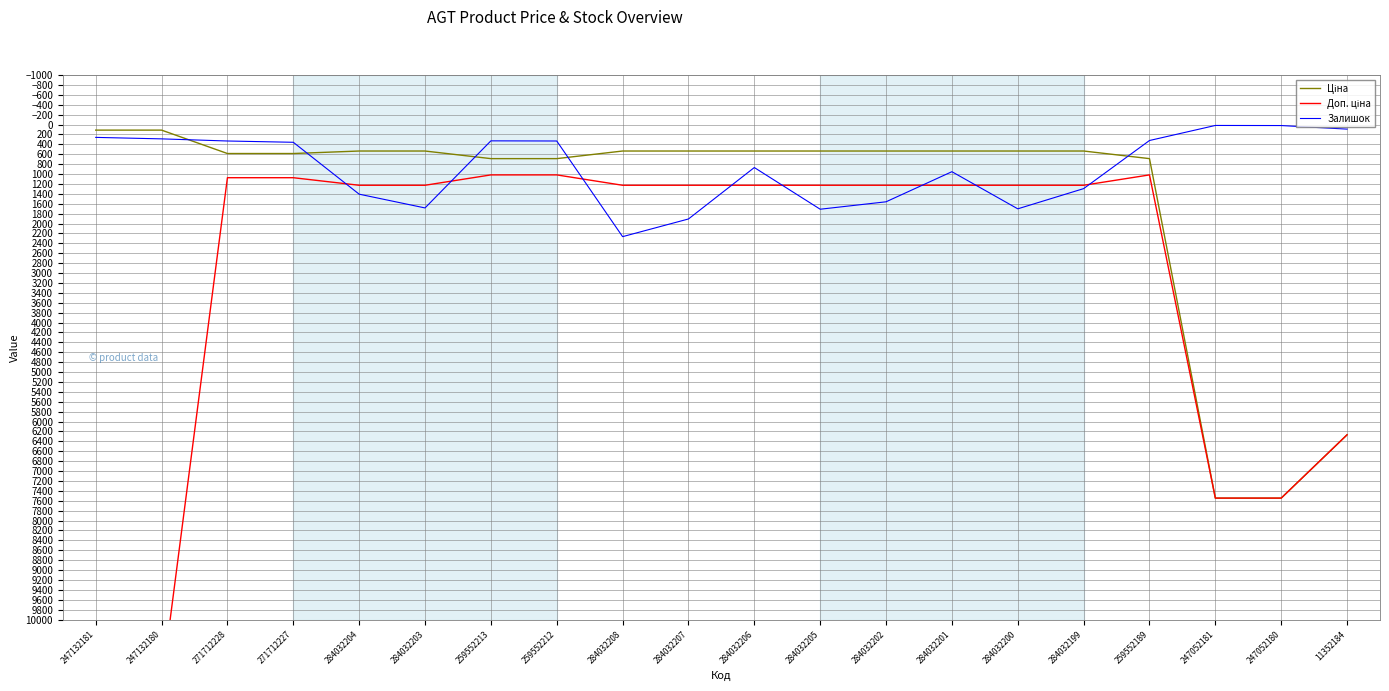

True or false: Залишок has a value of 359.0 at 271712227.

True